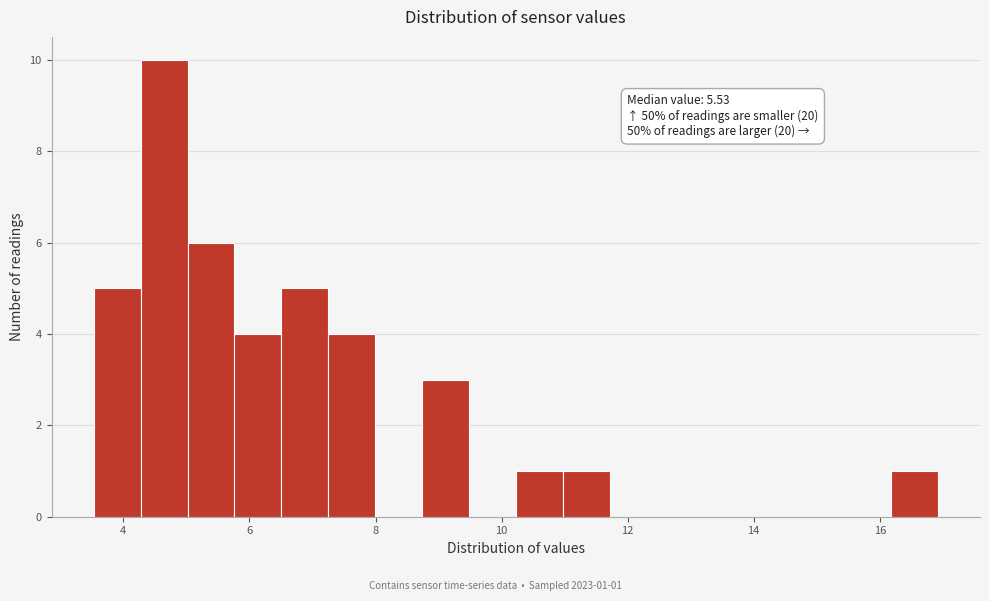

Around what value on the x-axis is the tallest bar? Give the approximate position of its centre, as read against the axis.

4.6